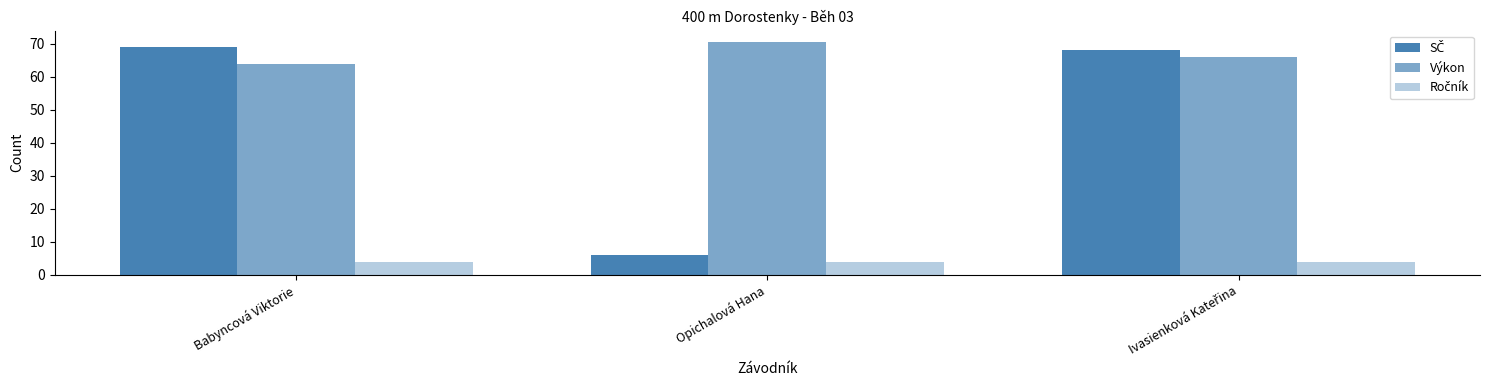

What is the value of the SČ bar at the 3rd from the left?

68.0